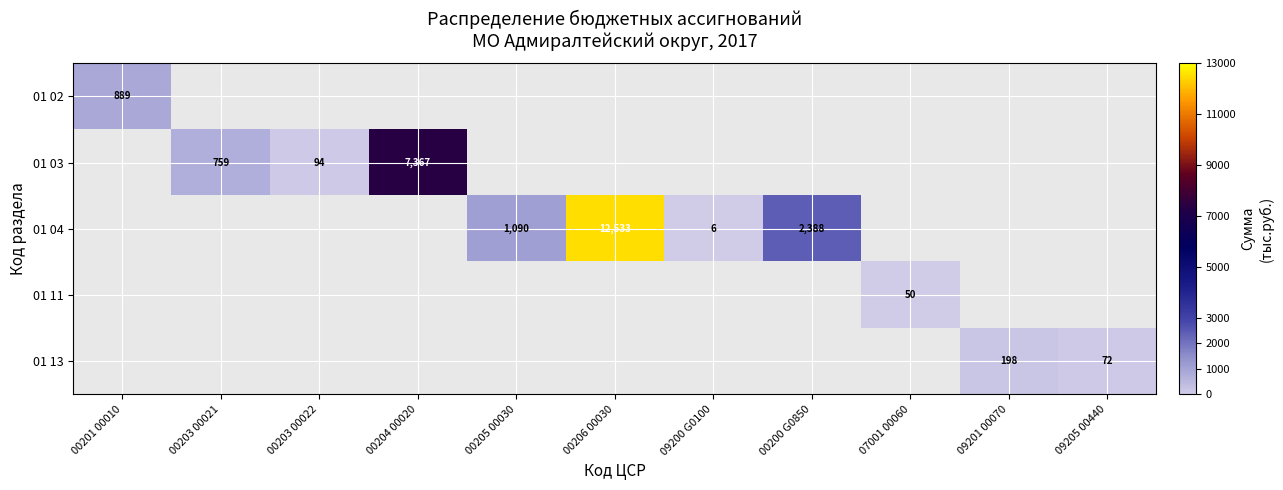

Which category has the highest value across all series?

00206 00030